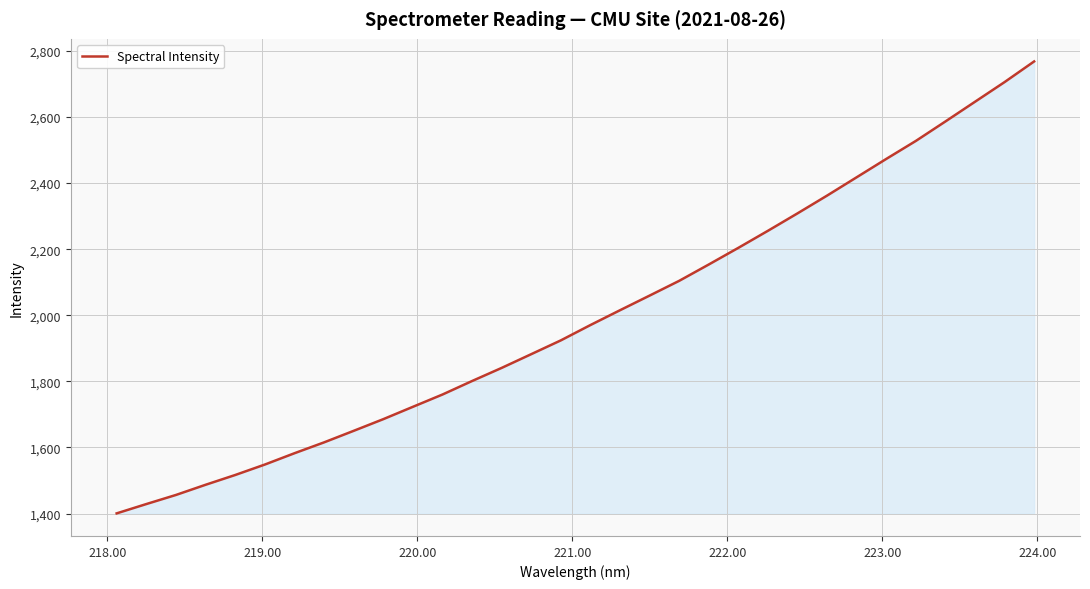

What is the difference between the maximum and minimum values?

1367.3